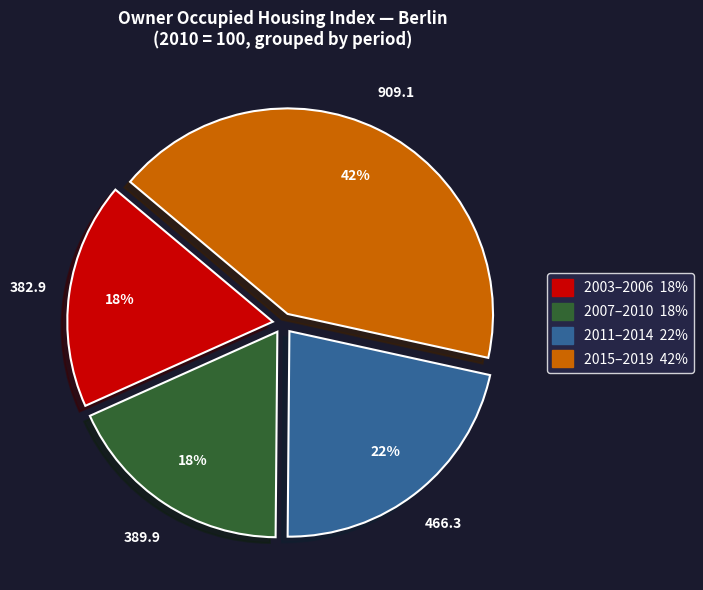

How many segments does this pie chart have?

4